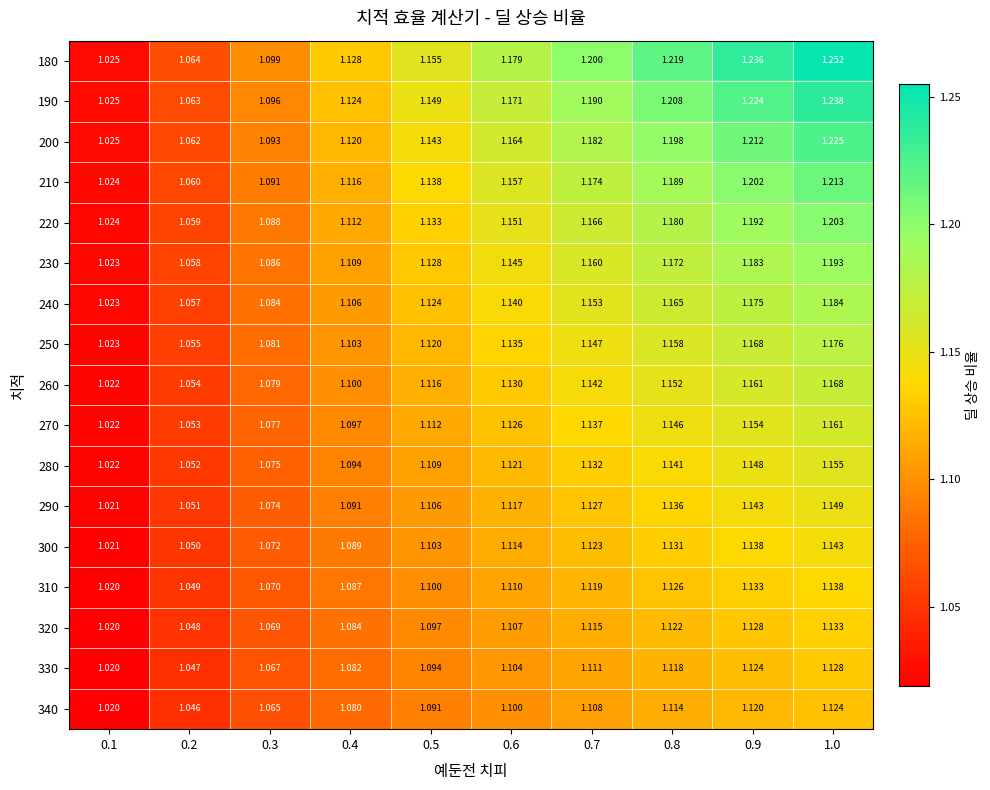

What is the total value across all series at 0.4?

18.7